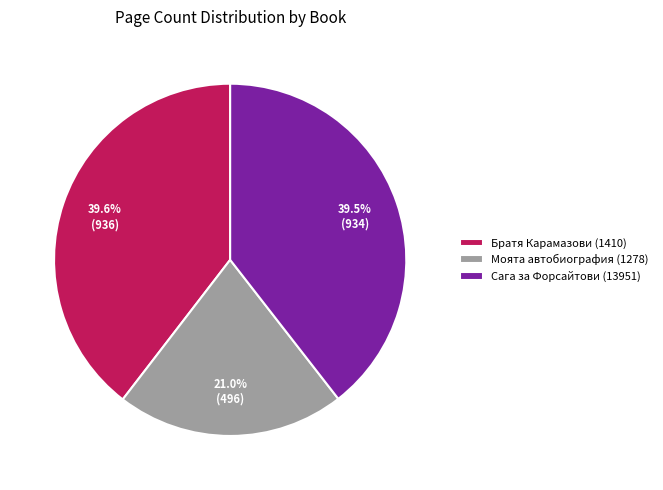

What percentage do Братя Карамазови (1410) and Сага за Форсайтови (13951) together represent?

79.0%